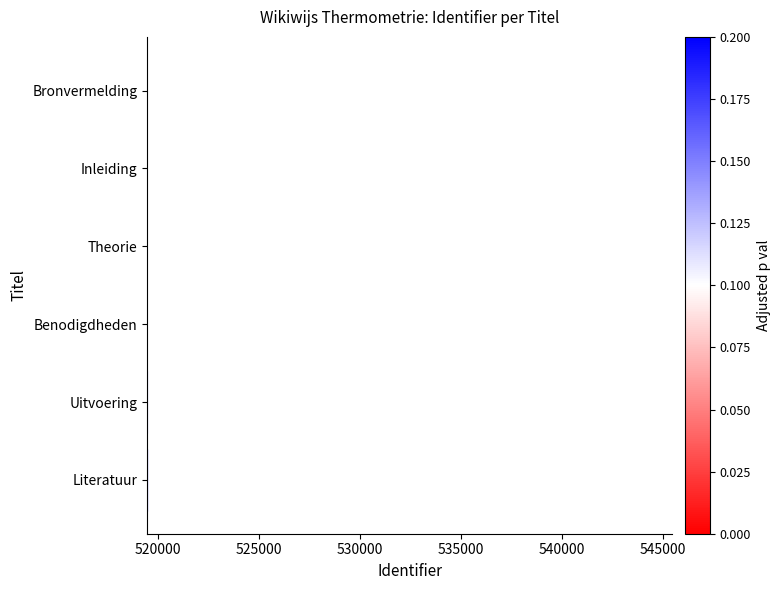

Is it true that the value at Inleiding is 736604?

False